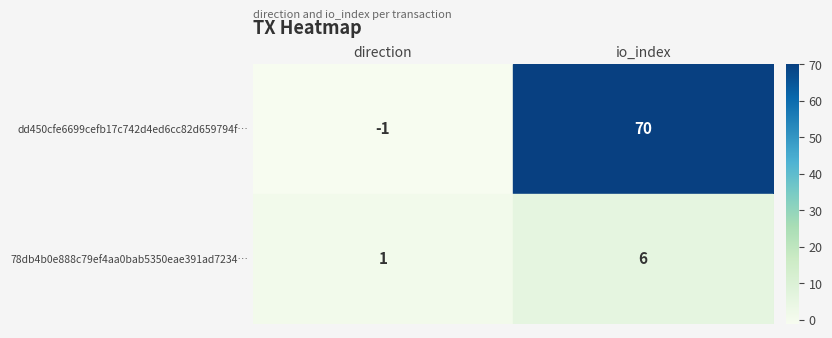

Which label corresponds to the smallest value in the chart?

direction